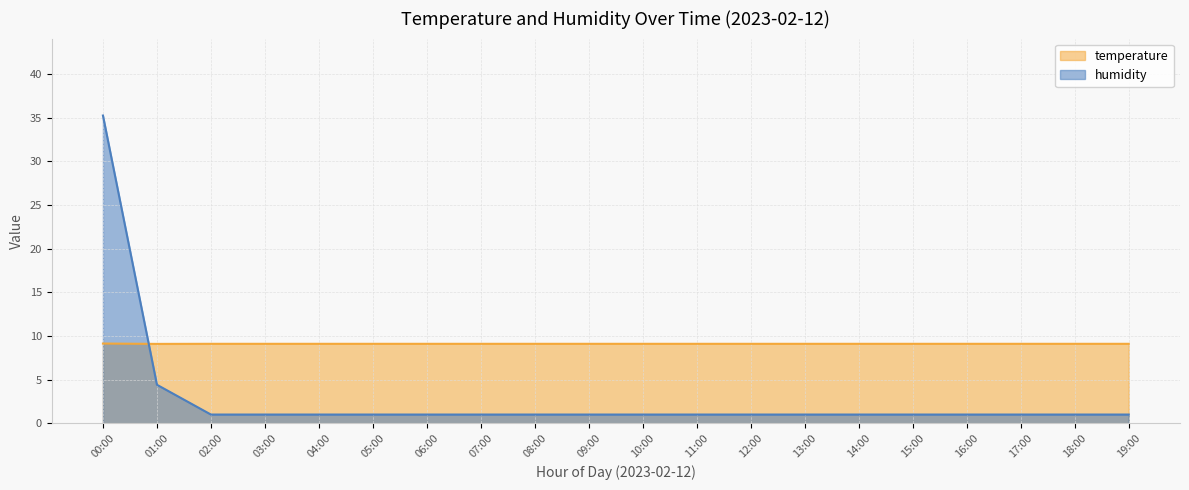

The humidity series shows 1.0 at 06:00. True or false?

True